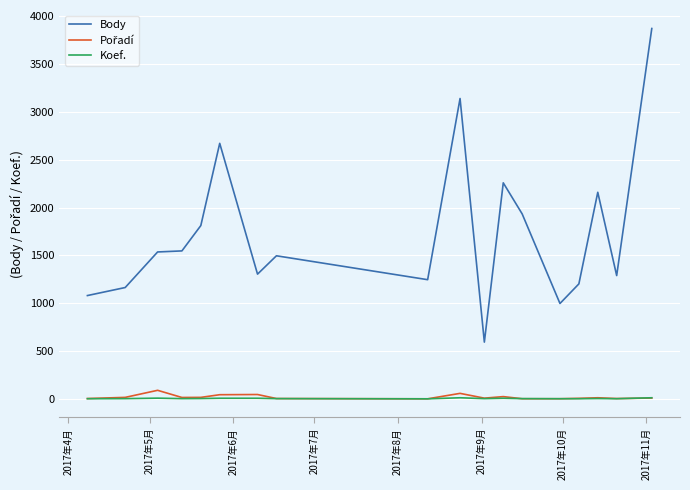

Which series has the largest range (max minus min)?

Body